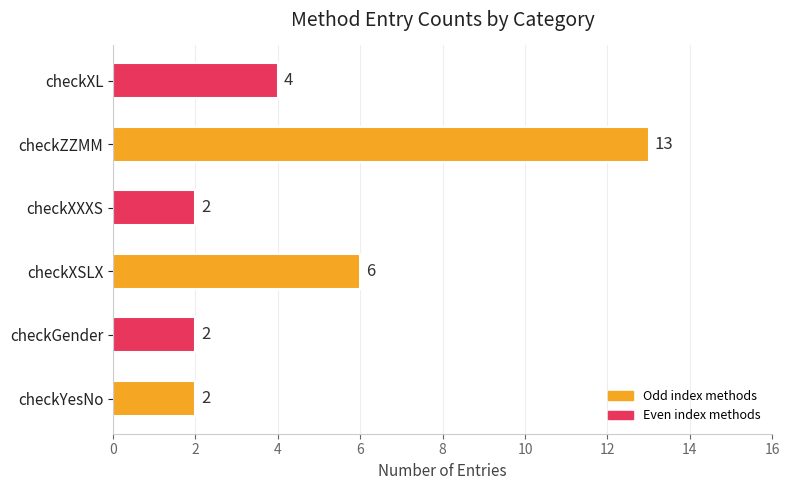

Count the values in the range 2 to 6.

5